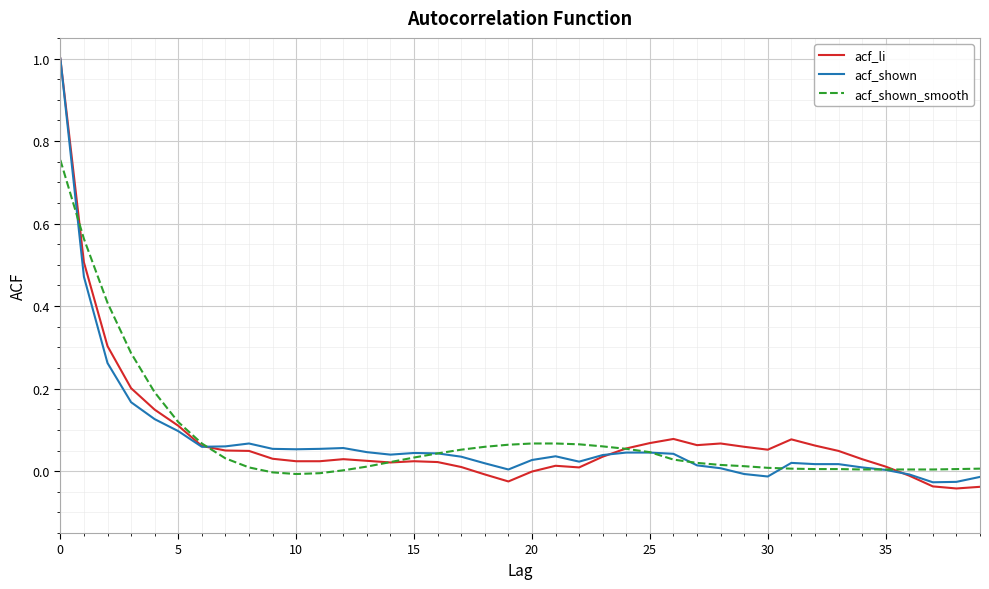

How many lines are shown in the chart?

3